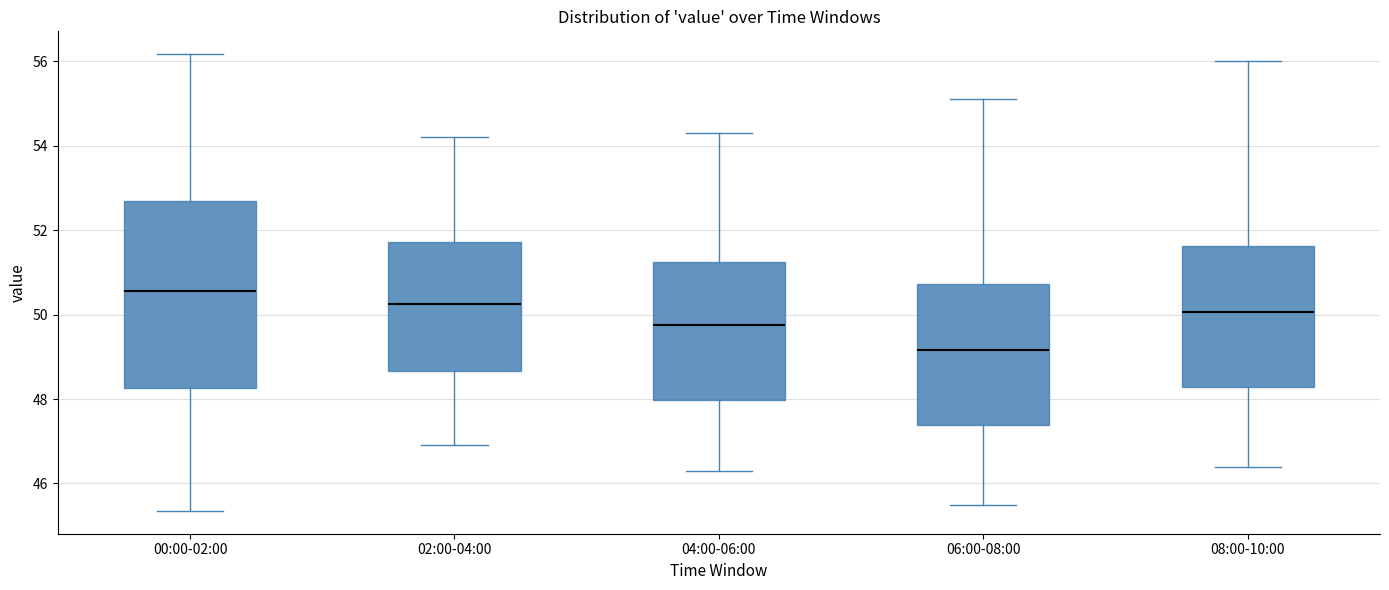

Which box has the highest median line?

00:00-02:00